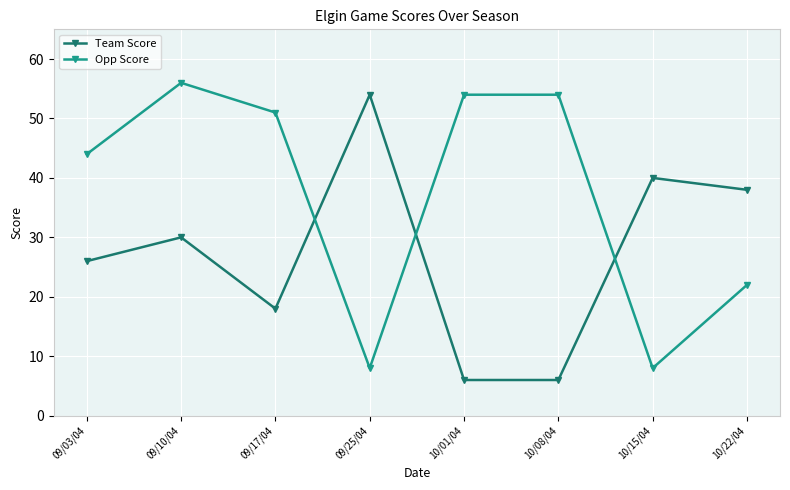

Reading left to right, extract all data points from this chart.

Team Score: 09/03/04=26	09/10/04=30	09/17/04=18	09/25/04=54	10/01/04=6	10/08/04=6	10/15/04=40	10/22/04=38
Opp Score: 09/03/04=44	09/10/04=56	09/17/04=51	09/25/04=8	10/01/04=54	10/08/04=54	10/15/04=8	10/22/04=22